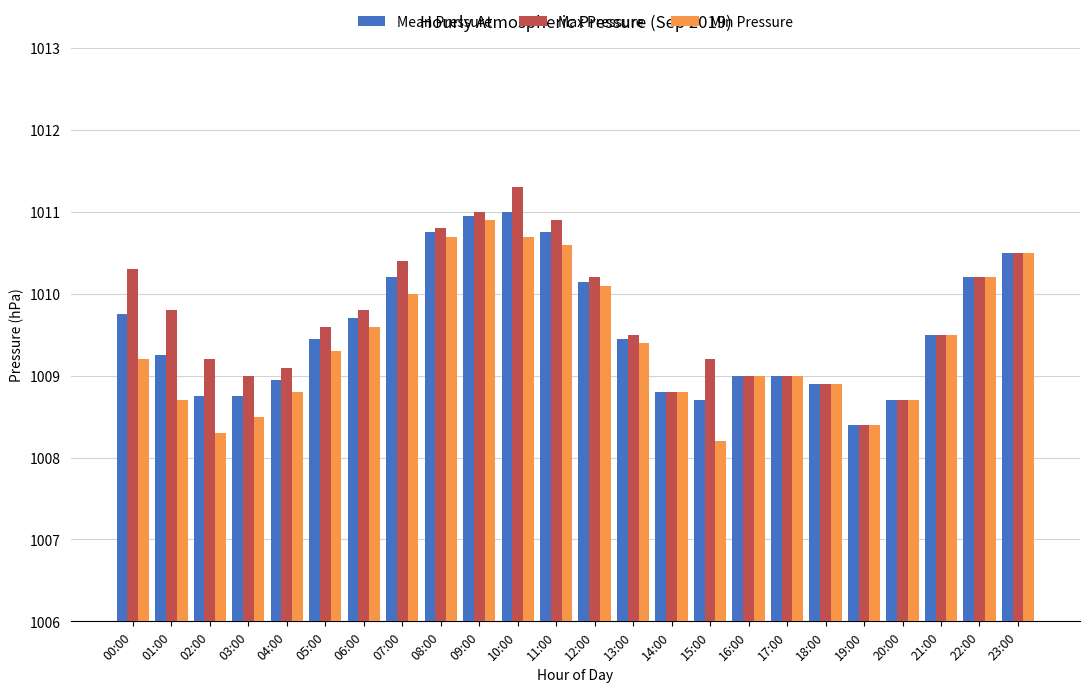

What is the label of the 3rd bar from the left?

02:00